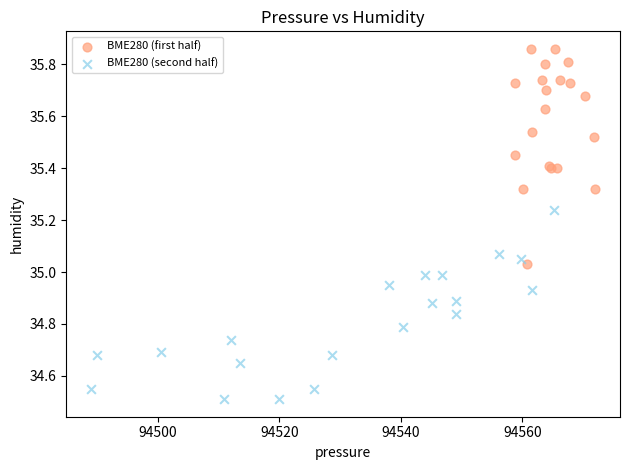

Which series reaches the minimum Y coordinate?

BME280 (second half)